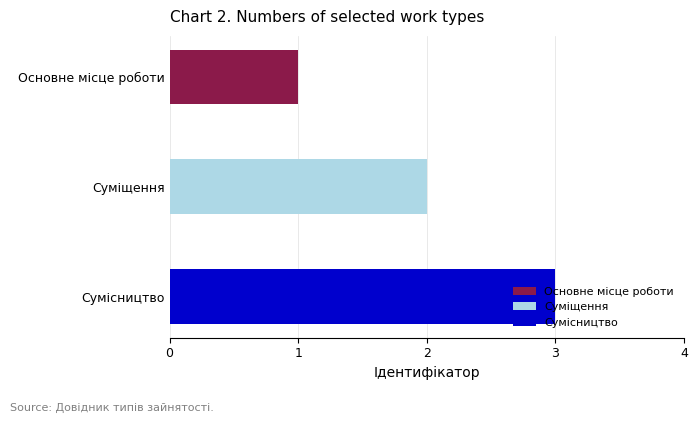

Does the chart contain stacked bars?

No